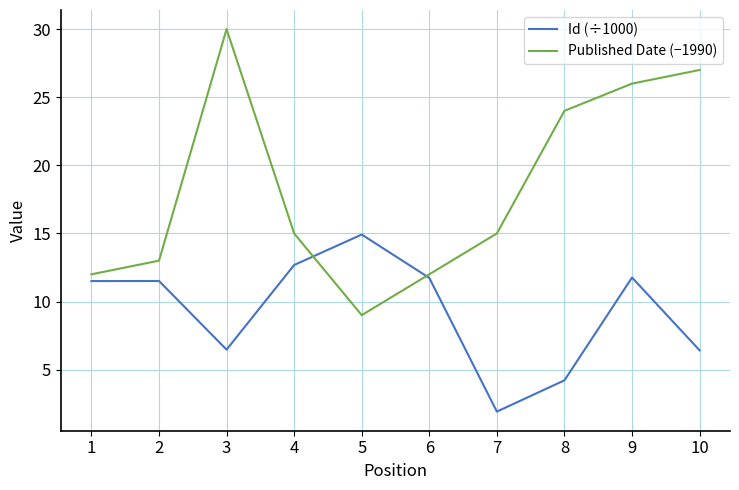

Between which two adjacent categories do Id (÷1000) and Published Date (−1990) first intersect?

4 and 5